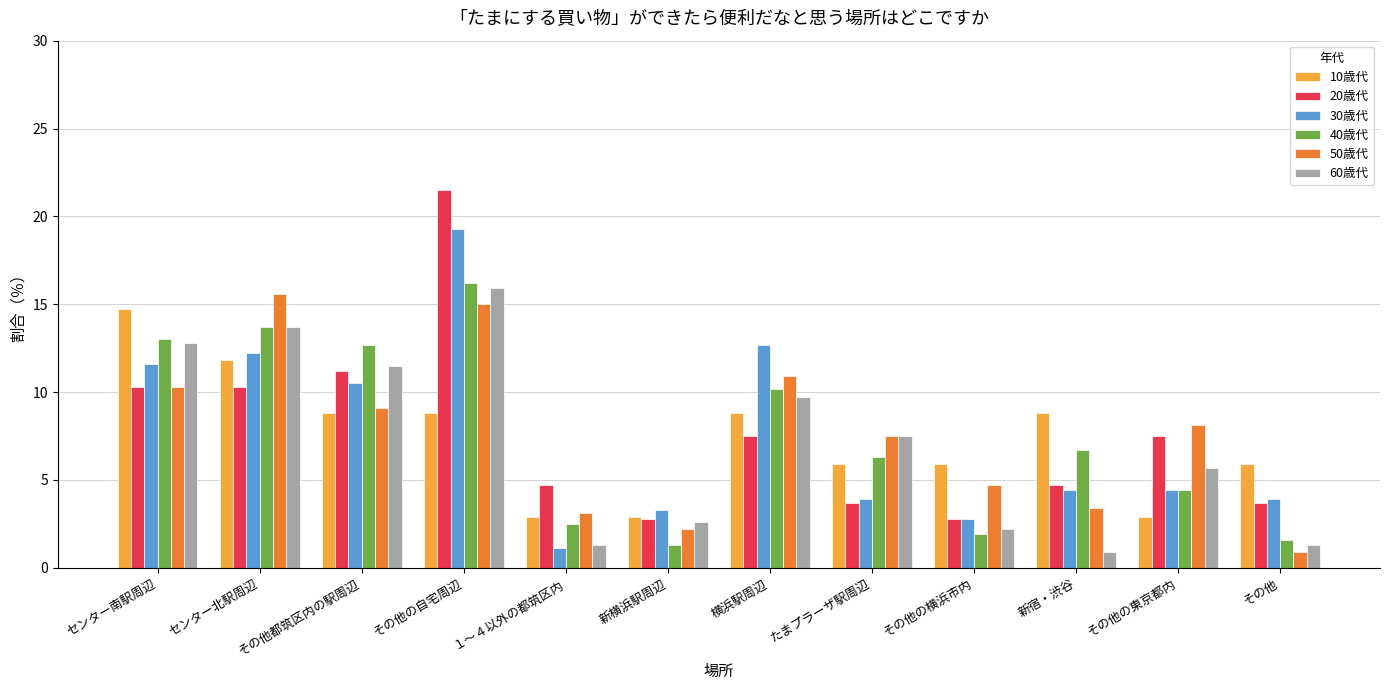

What is the greatest value displayed?

21.5